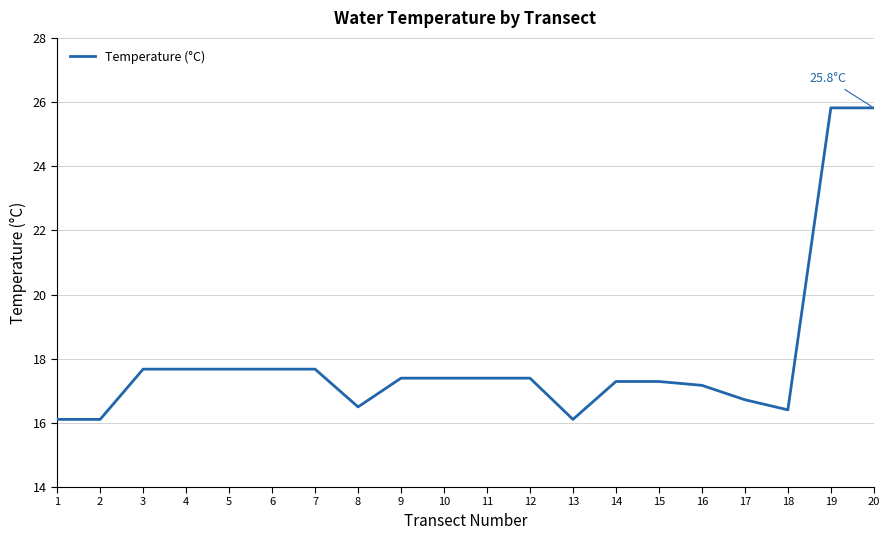

How many lines are shown in the chart?

1